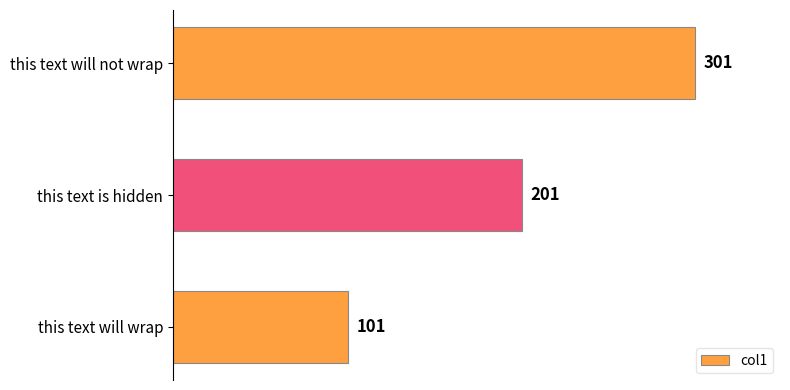

How many values are between 101 and 301?

3